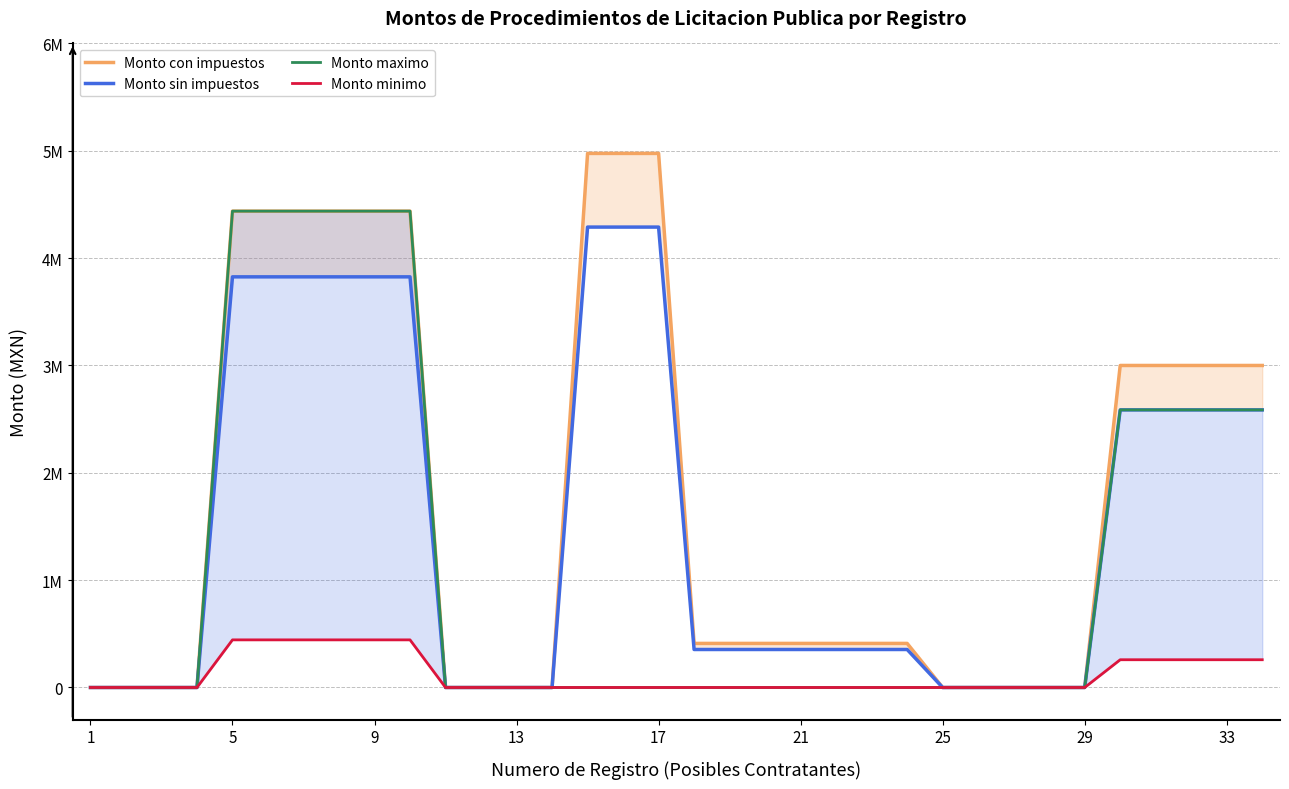

Count the number of data series in this chart.

4